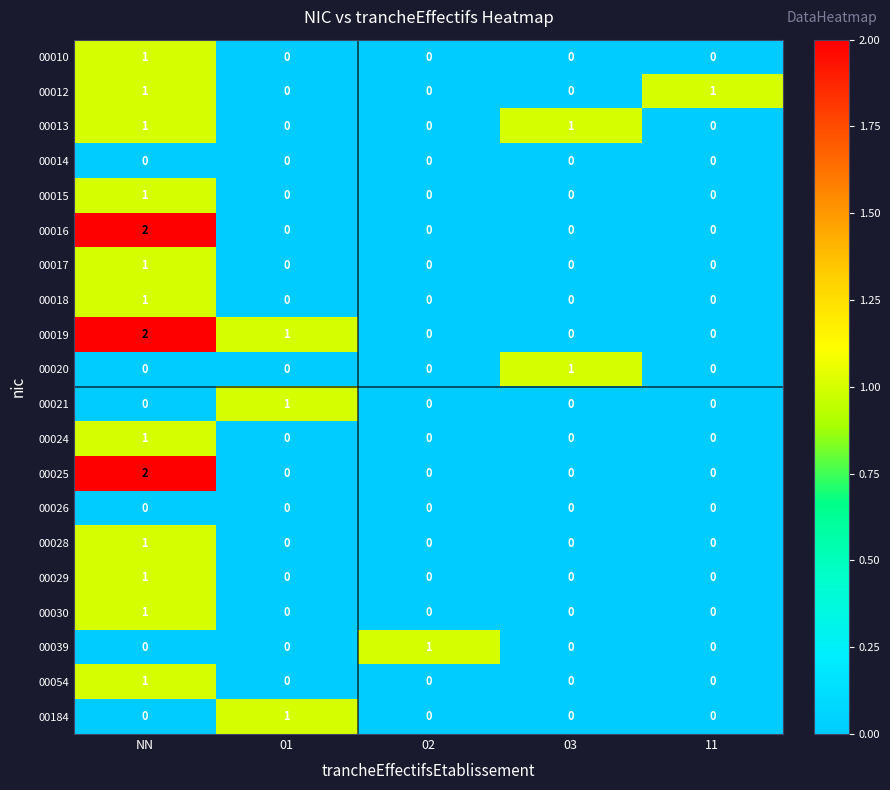

Which label corresponds to the largest value in the chart?

NN